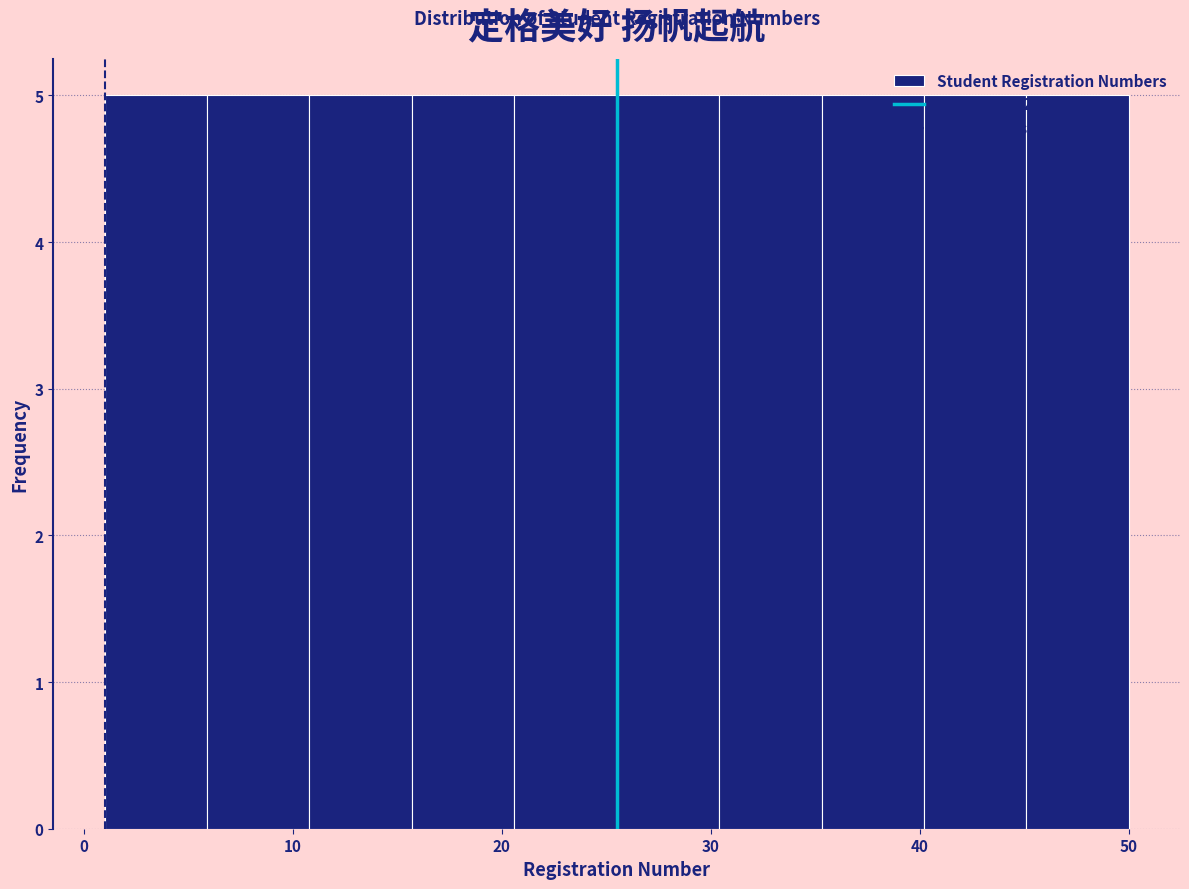

What is the height of the bar covering 5.9 to 10.8 on the x-axis? Neither the bar edges nor the heights are printed on the chart, so give them approximately, as read against the axes.

5